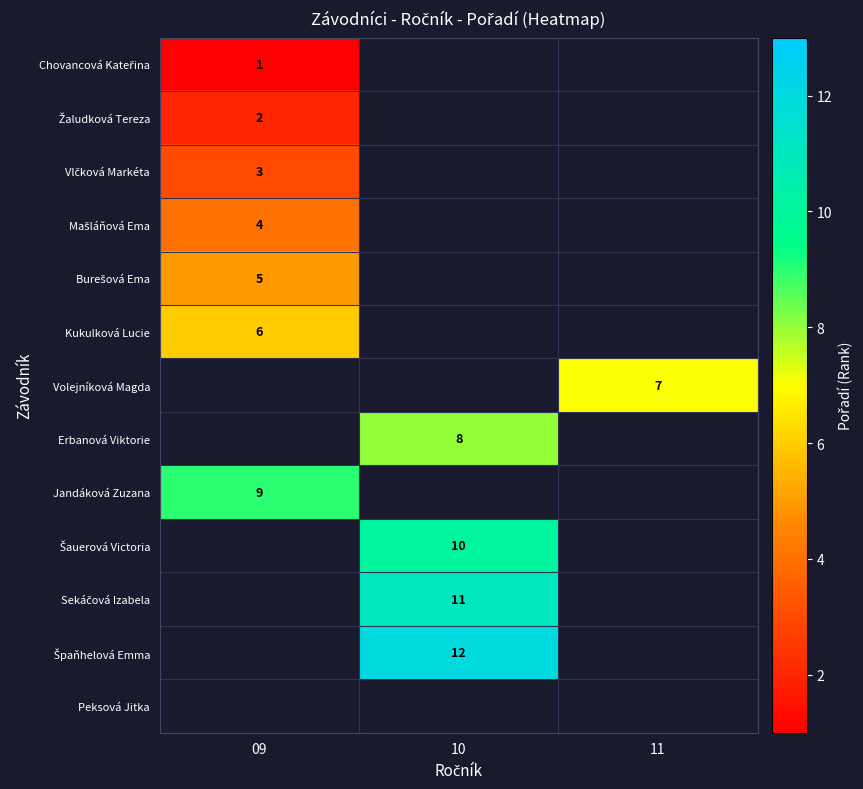

How many distinct data groups are displayed?

13